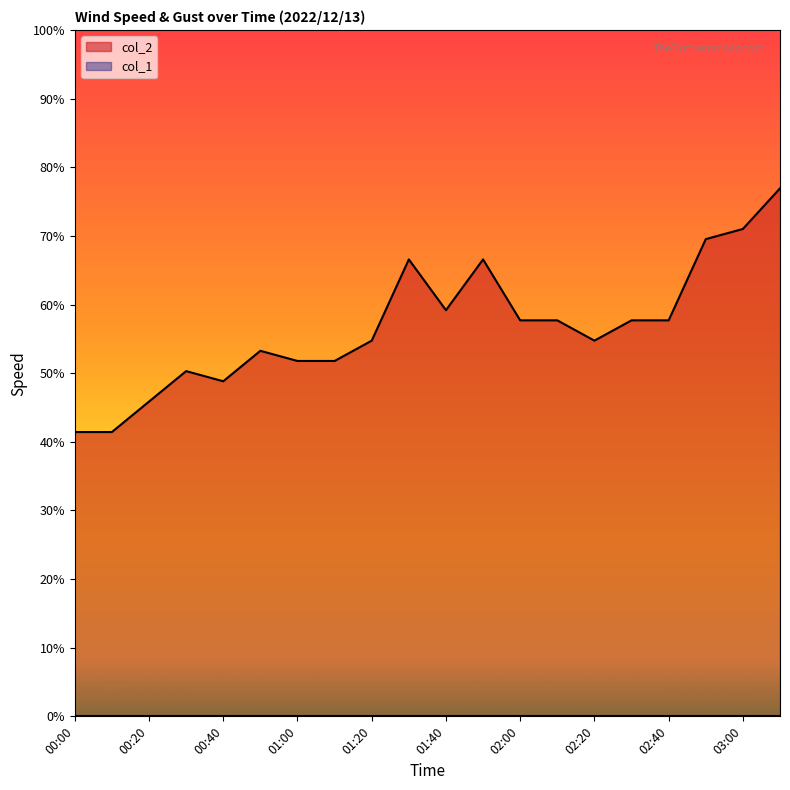

What position from the left is 02:50?

18